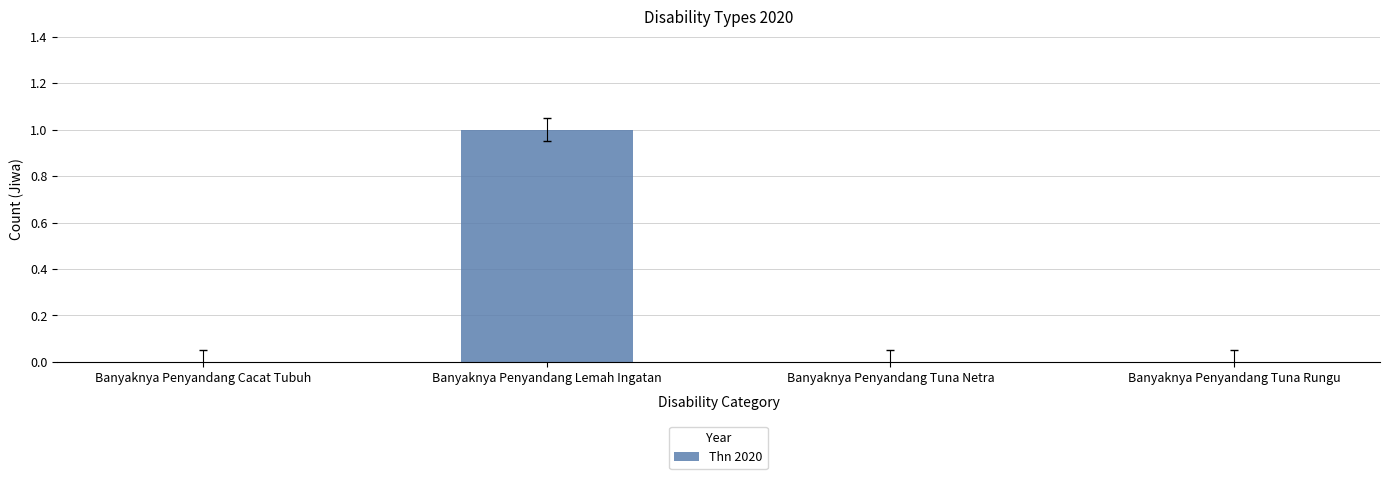

Reading left to right, extract all data points from this chart.

Banyaknya Penyandang Cacat Tubuh=0	Banyaknya Penyandang Lemah Ingatan=1	Banyaknya Penyandang Tuna Netra=0	Banyaknya Penyandang Tuna Rungu=0